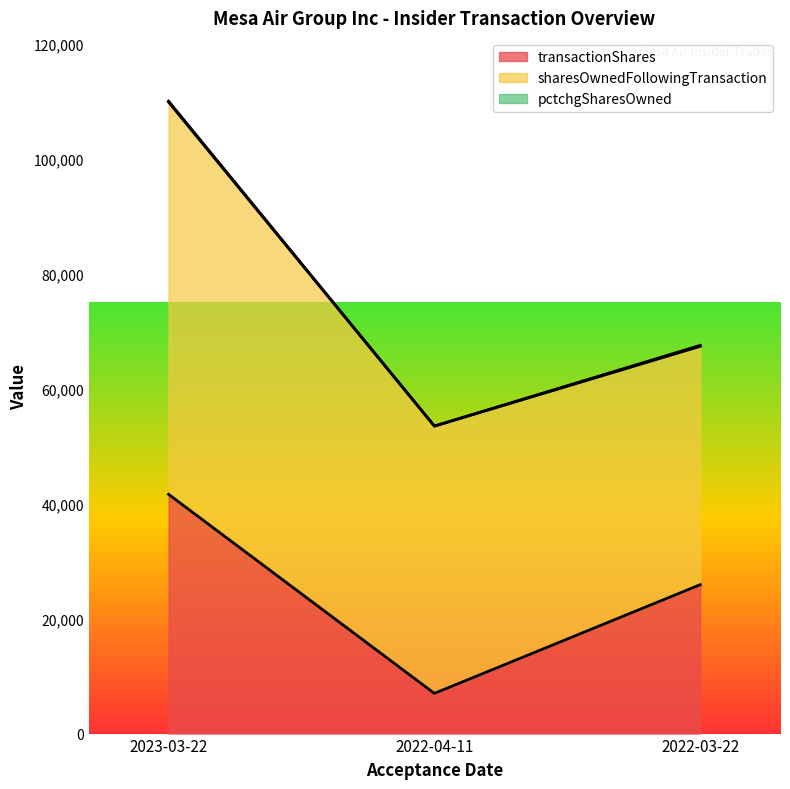

What is the difference between the maximum and minimum values in the sharesOwnedFollowingTransaction series?

26773